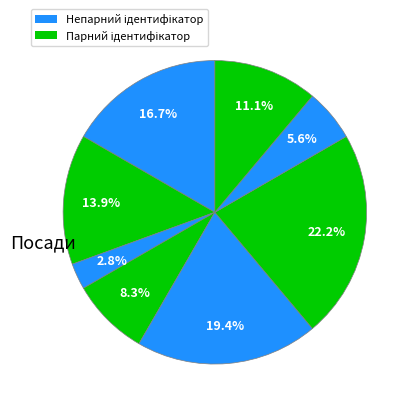

How many segments does this pie chart have?

8